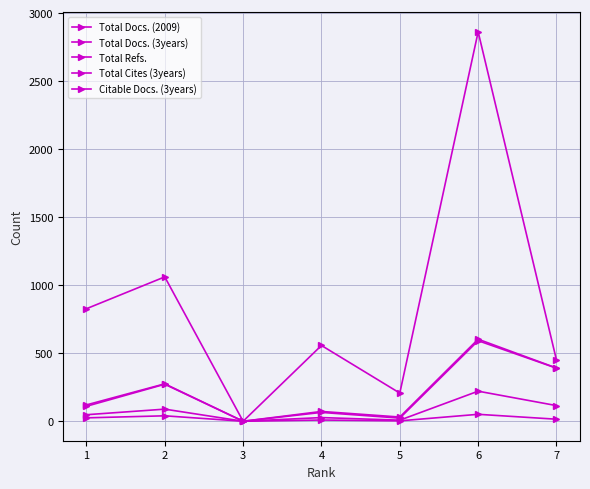

How many data points does each series have?

7